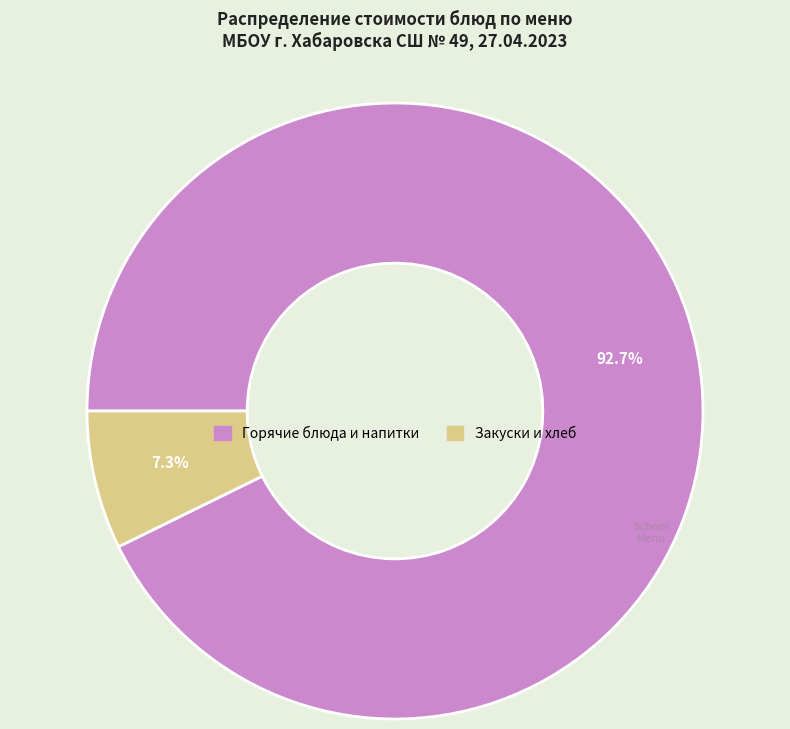

Is there a majority slice in this chart?

Yes